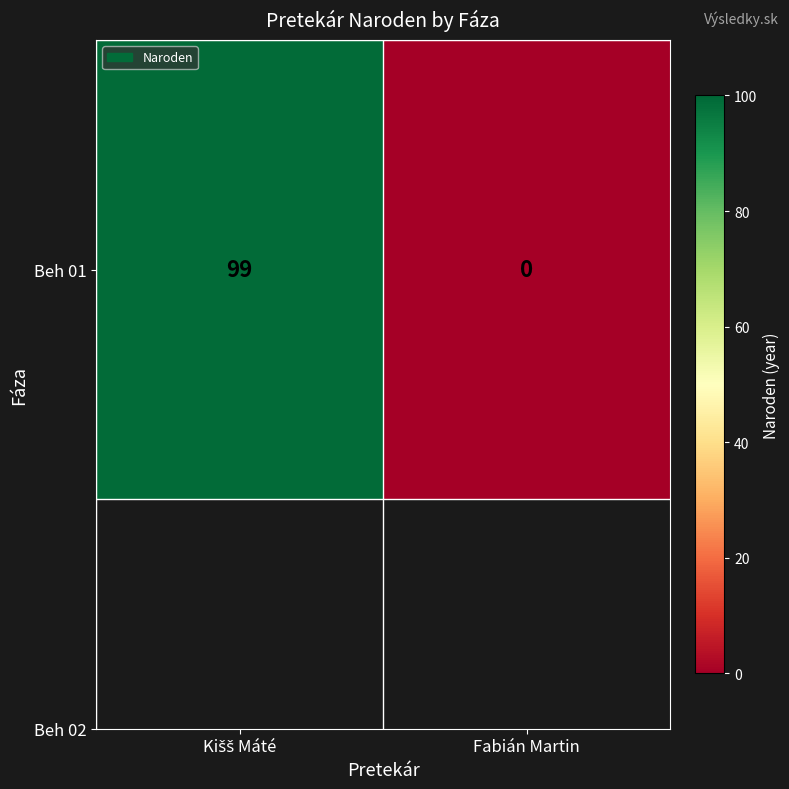

Between Fabián Martin and Kišš Máté, which is larger?

Kišš Máté